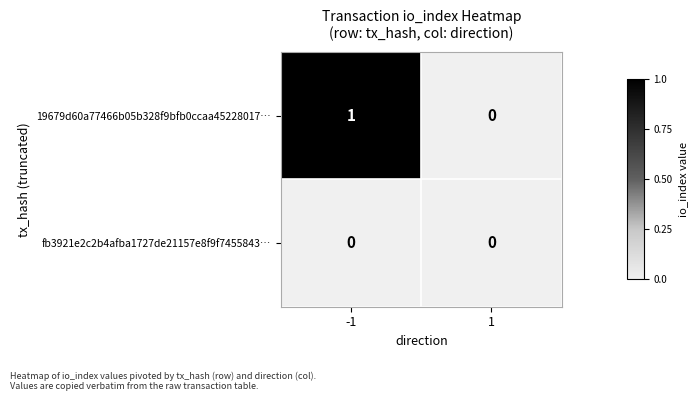

Which series changed the most between -1 and 1?

19679d60a77466b05b328f9bfb0ccaa45228017…